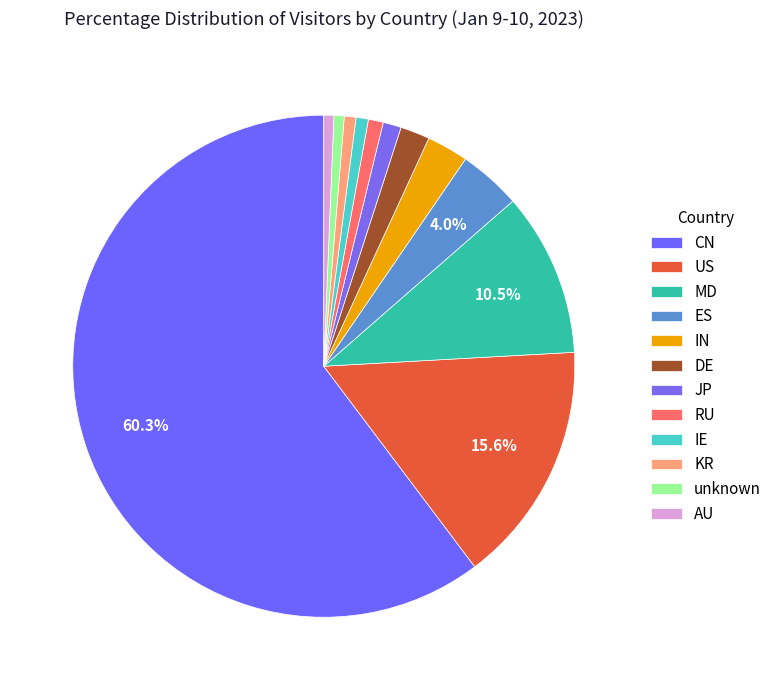

Combined, what portion of the pie is CN and unknown?

60.9%